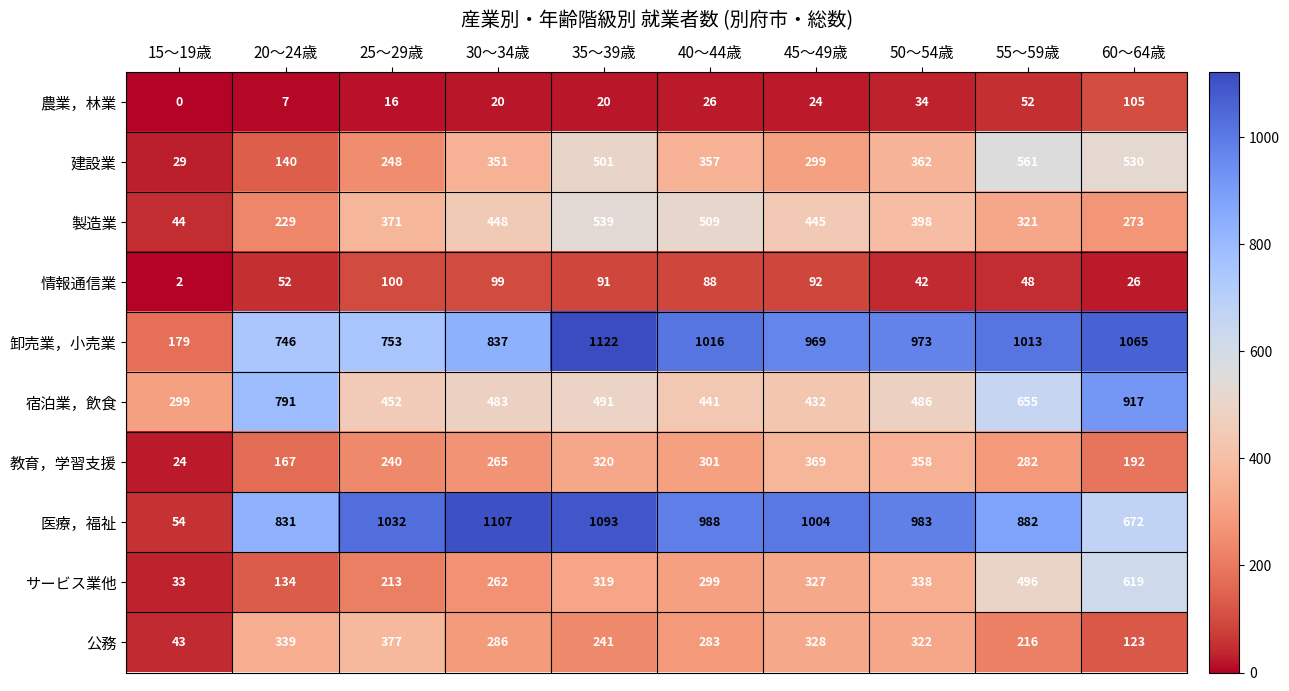

Which series has the largest total across all categories?

卸売業，小売業